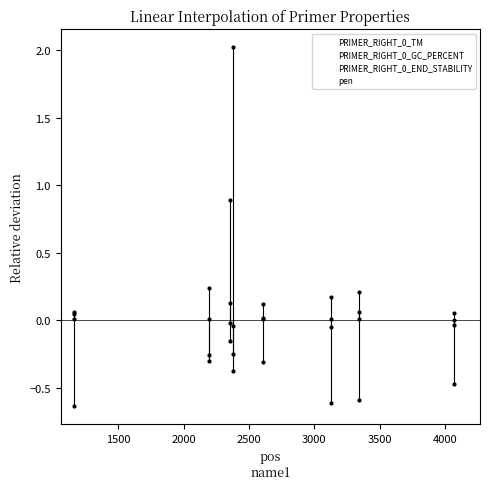

How many lines are shown in the chart?

4